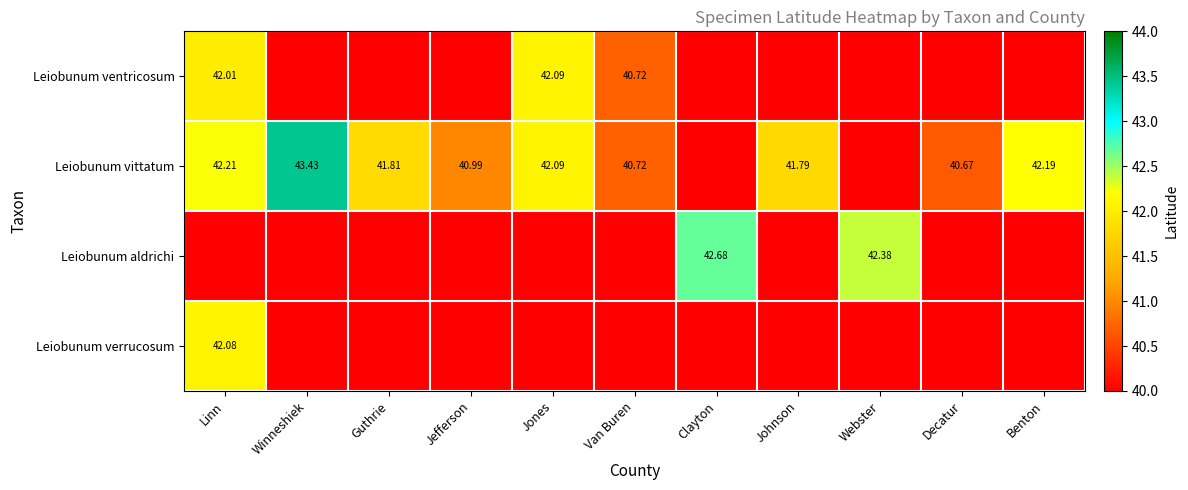

What is the difference between the Leiobunum vittatum values at Winneshiek and Guthrie?

1.6